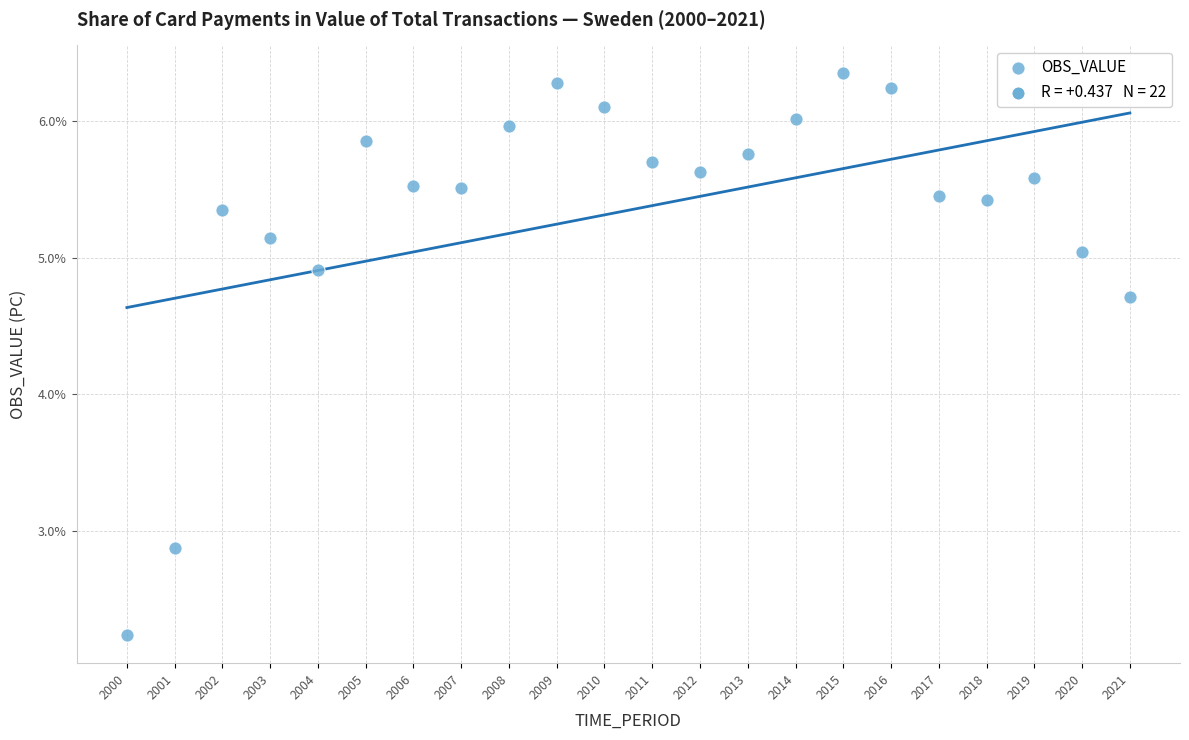

What is the range of X values (max minus min)?

21.0